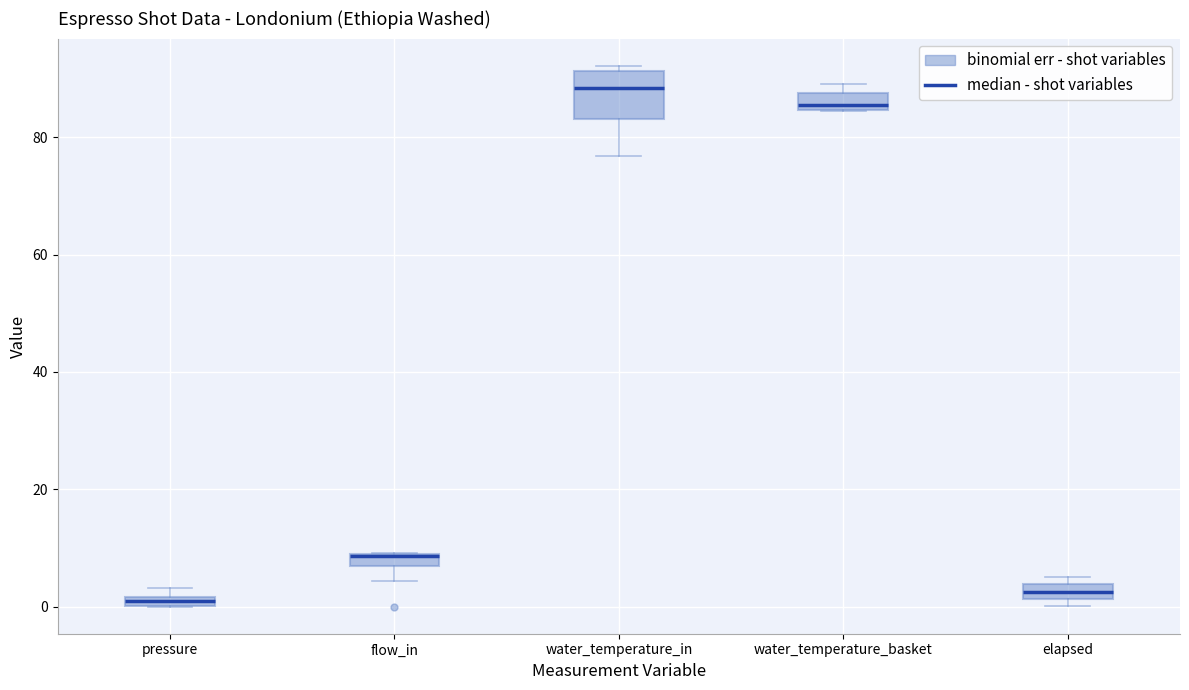

Where is the upper edge of the box for pressure on the y-axis? The values are not printed on the chart, so give them approximately, as read against the axis.

2